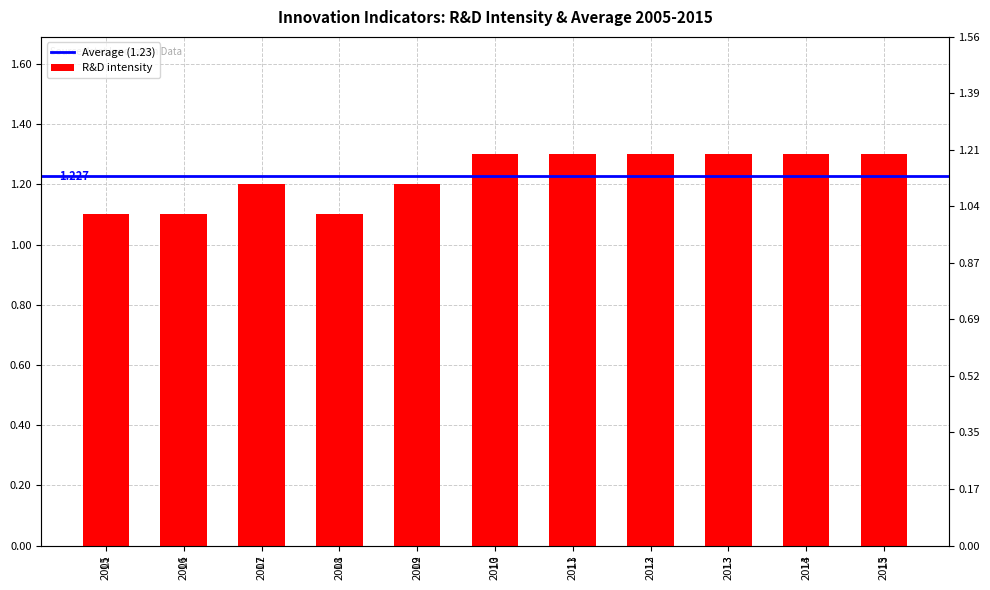

What is the difference between the maximum and minimum values?

0.2